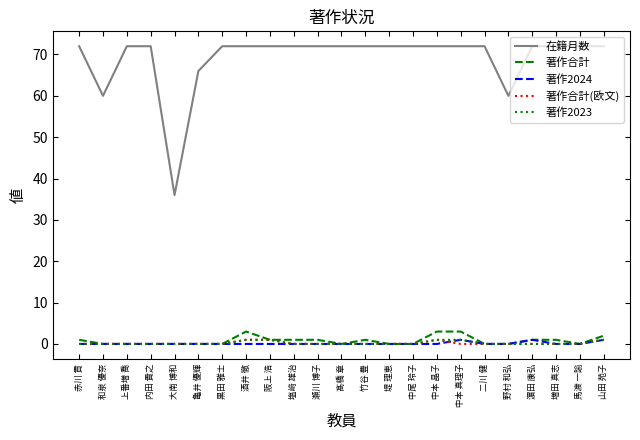

What is the sum of all 著作合計 values?

18